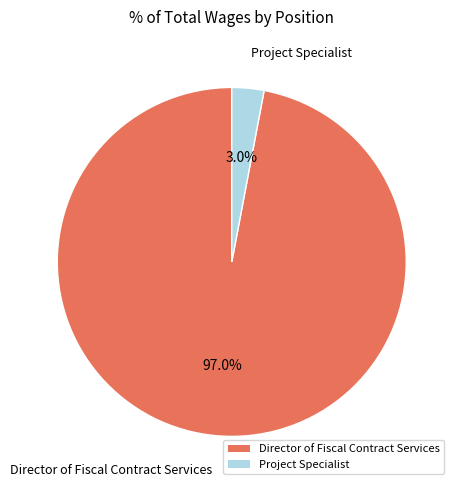

What percentage is the Director of Fiscal Contract Services slice, to the nearest percent?

97%